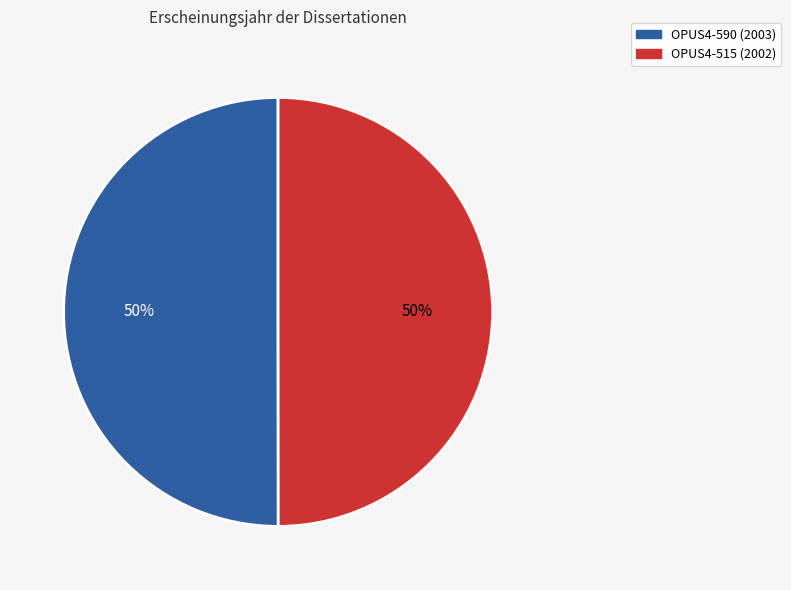

True or false: OPUS4-590 accounts for 50% of the total.

True